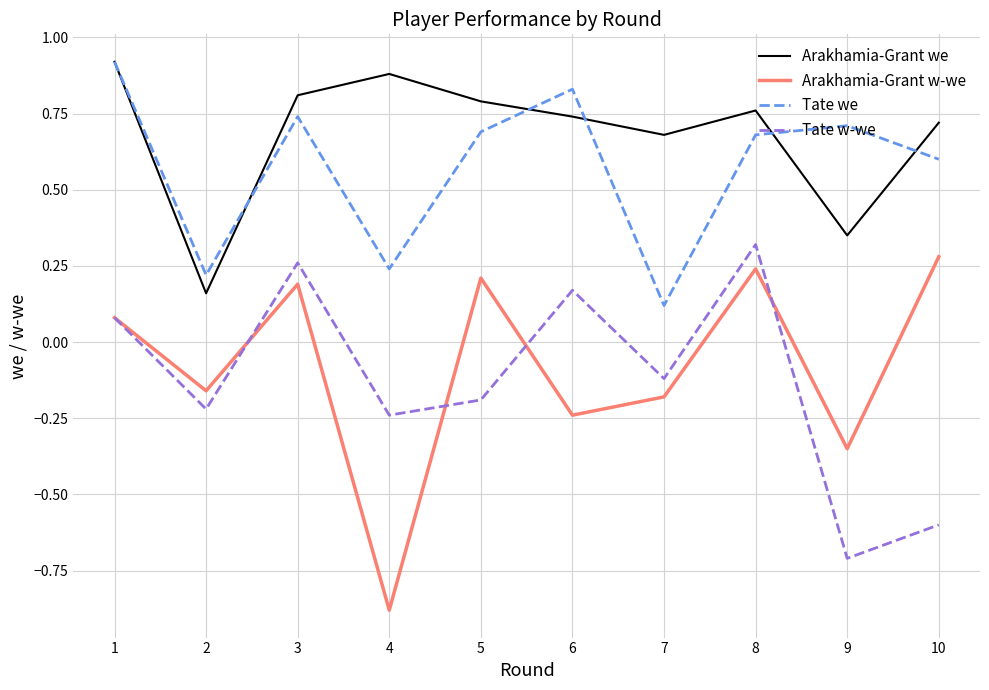

At 6, list the series in order from smallest to largest.

Arakhamia-Grant w-we, Tate w-we, Arakhamia-Grant we, Tate we